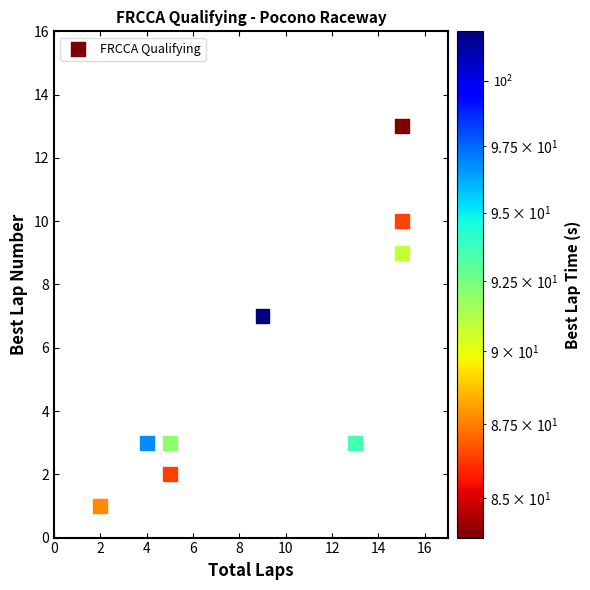

What is the average Y value?

6